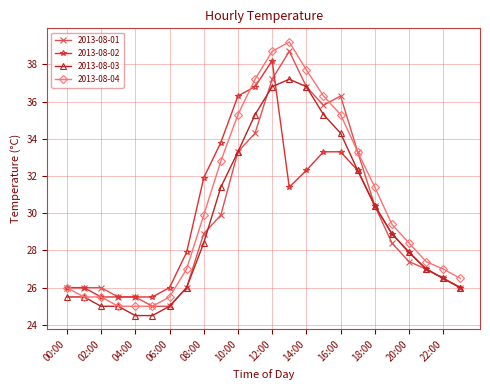

How many series are shown in this chart?

4